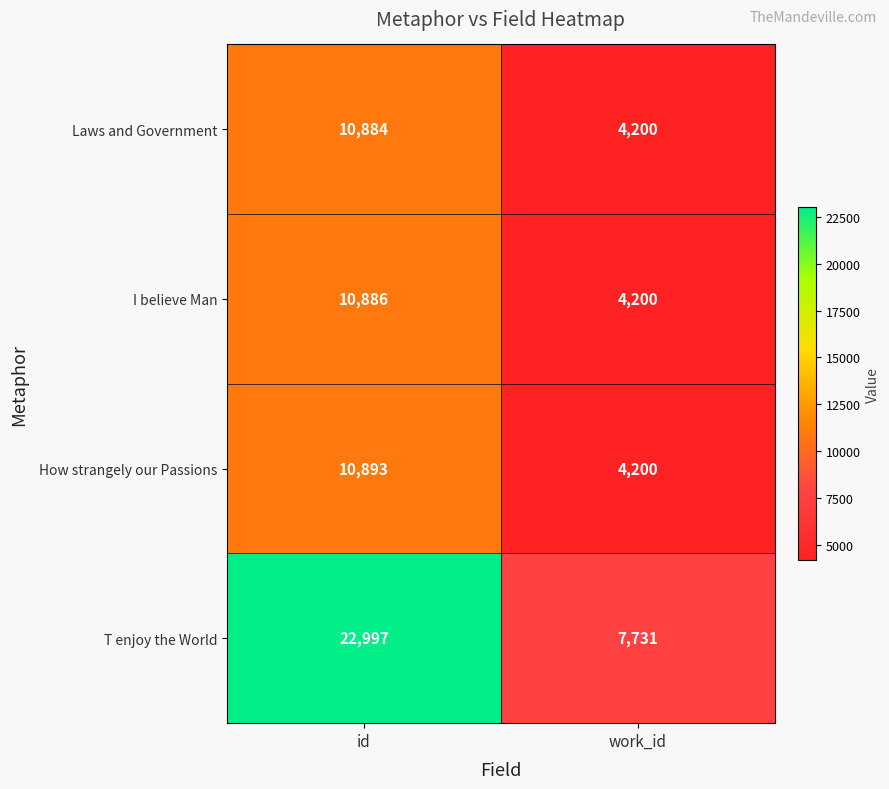

Reading left to right, what are all the values shown in this chart?

Laws and Government: id=10884	work_id=4200
I believe Man: id=10886	work_id=4200
How strangely our Passions: id=10893	work_id=4200
T enjoy the World: id=22997	work_id=7731